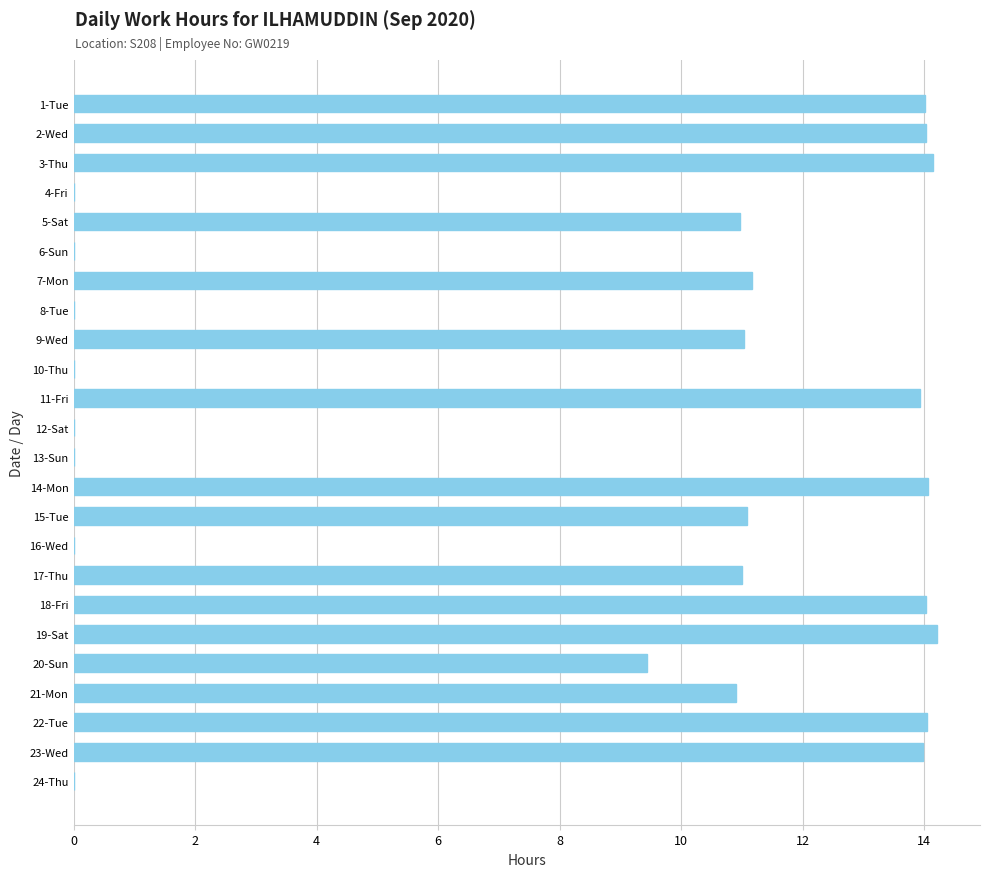

True or false: the data shows 19.3 at 9-Wed.

False